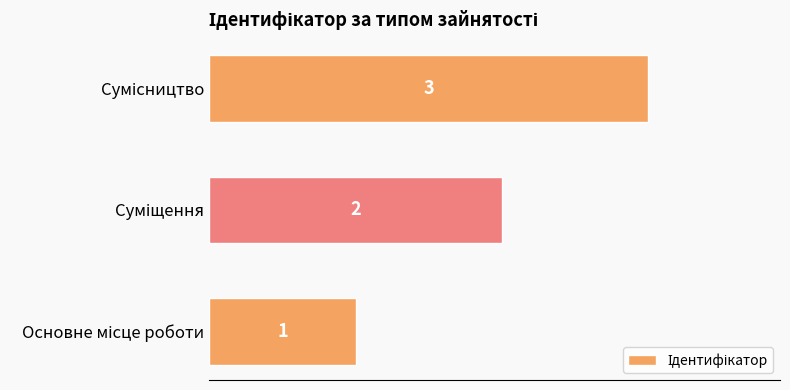

What is the maximum value shown in the chart?

3